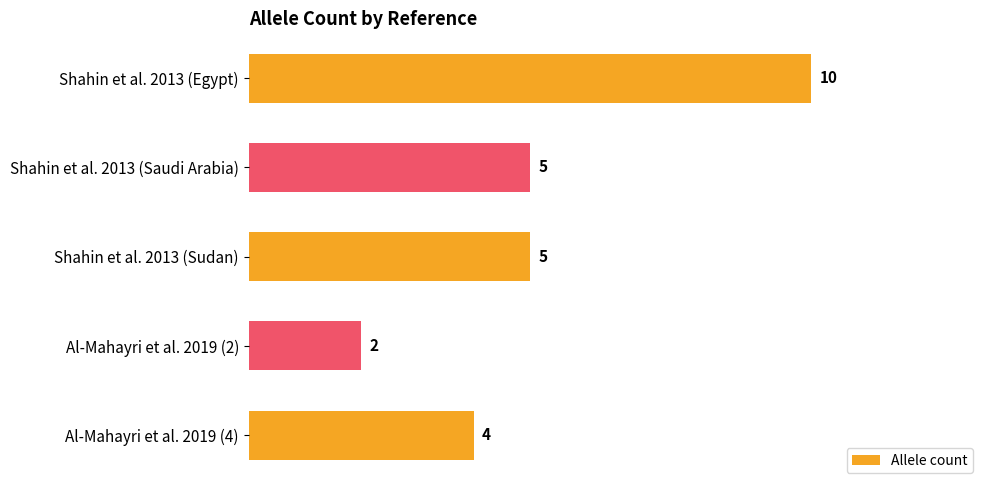

Which has a higher value, Shahin et al. 2013 (Egypt) or Shahin et al. 2013 (Sudan)?

Shahin et al. 2013 (Egypt)